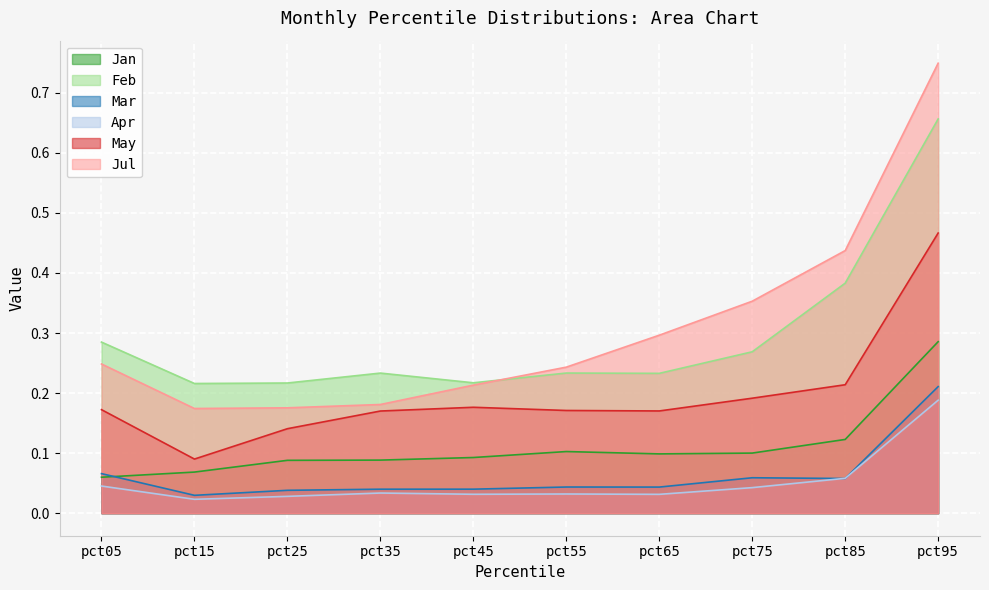

How many times do Jan and Mar cross each other?

1